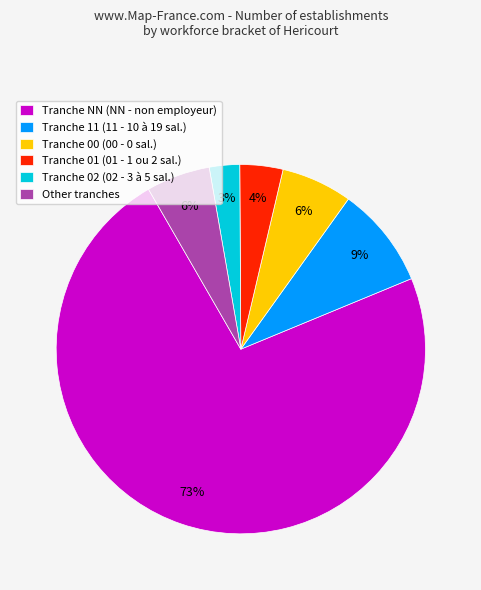

True or false: Other tranches accounts for 6% of the total.

True